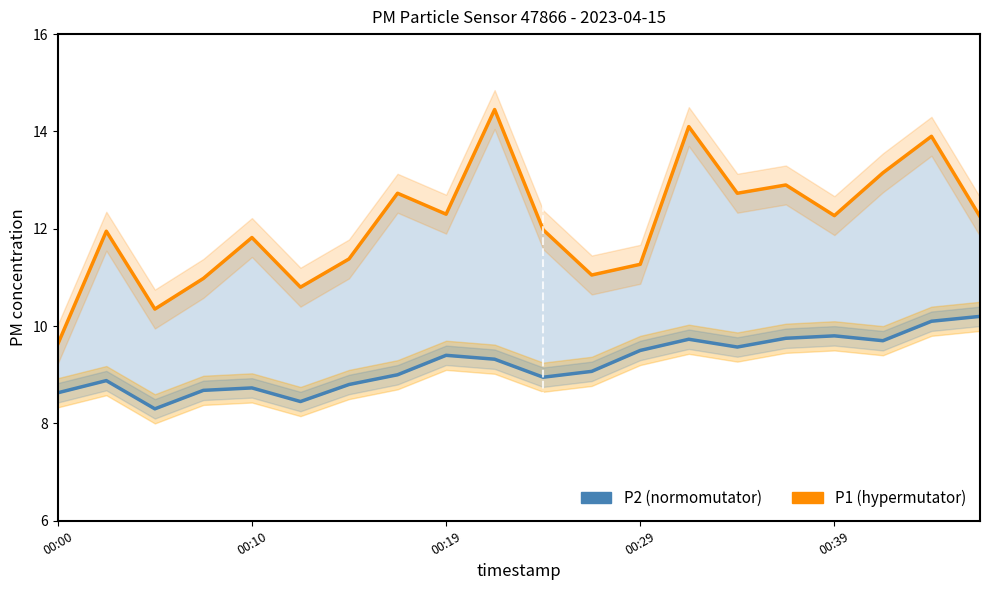

Between 7 and 18, which is larger?

18